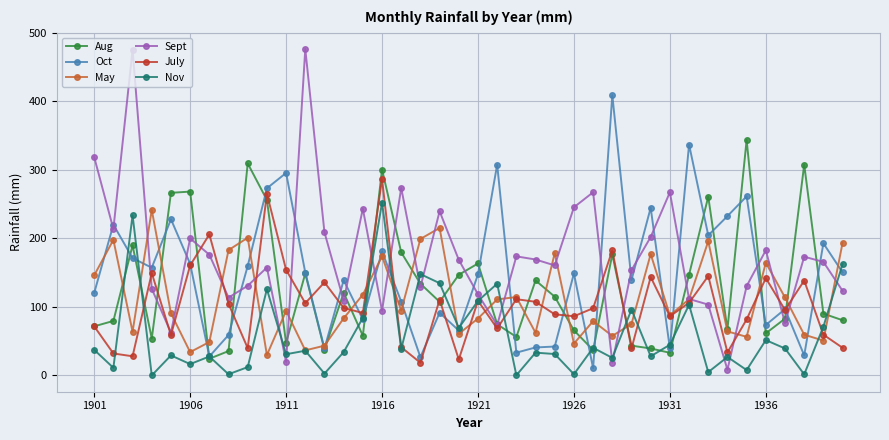

What are all the series names shown in the legend?

Aug, Oct, May, Sept, July, Nov